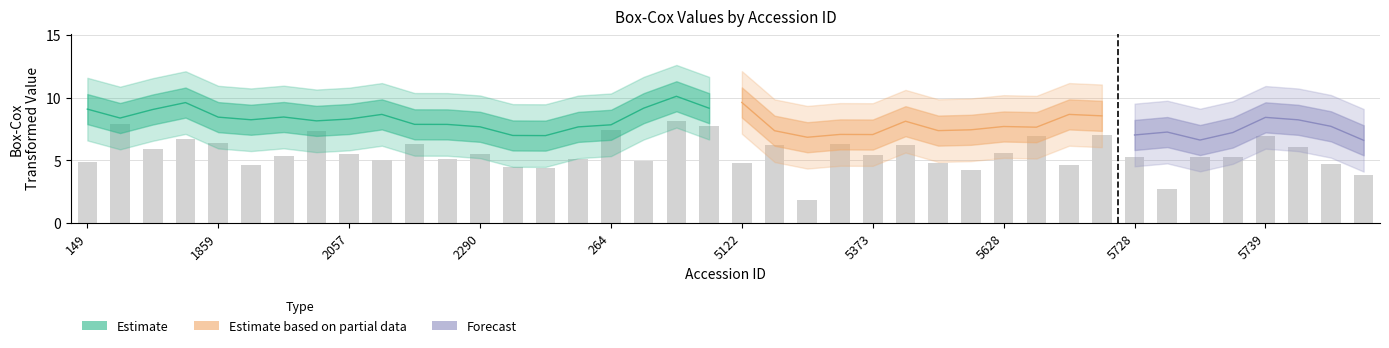

Reading left to right, transcribe all the data shown in this chart.

4.8	7.9	5.9	6.8	6.4	4.6	5.3	7.4	5.5	5.1	6.4	5.1	5.5	4.5	4.4	5.1	7.5	5.0	8.1	7.8	4.8	6.3	1.8	6.3	5.4	6.2	4.8	4.2	5.6	7.0	4.6	7.1	5.3	2.7	5.3	5.3	7.0	6.1	4.8	3.8